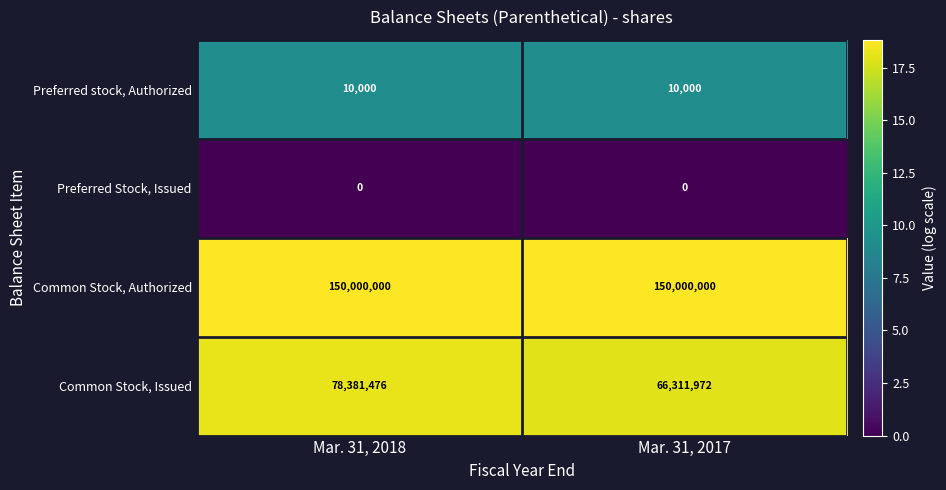

Rank the series at Mar. 31, 2017 from highest to lowest value.

Common Stock, Authorized, Common Stock, Issued, Preferred stock, Authorized, Preferred Stock, Issued